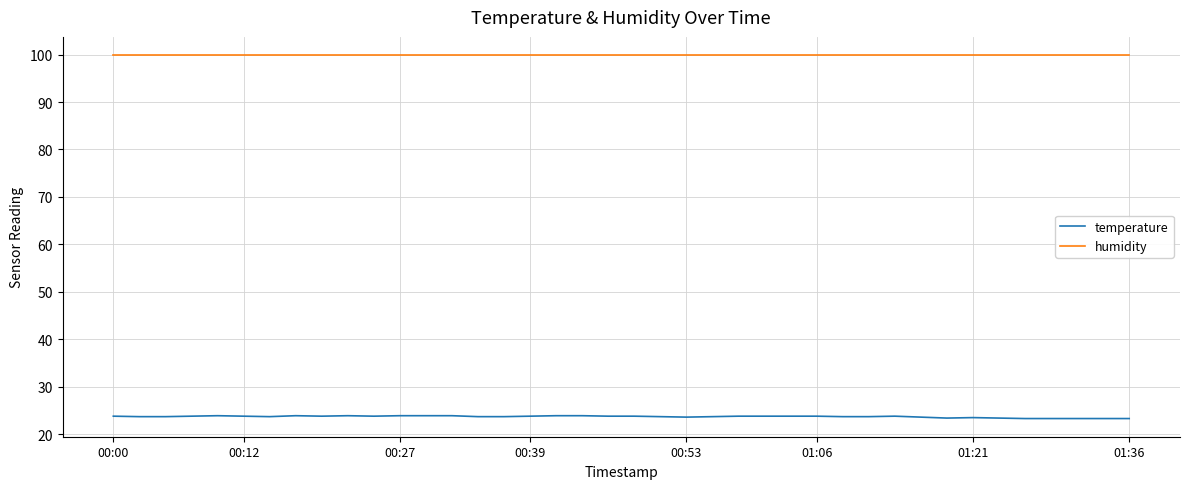

Which series has the largest total across all categories?

humidity